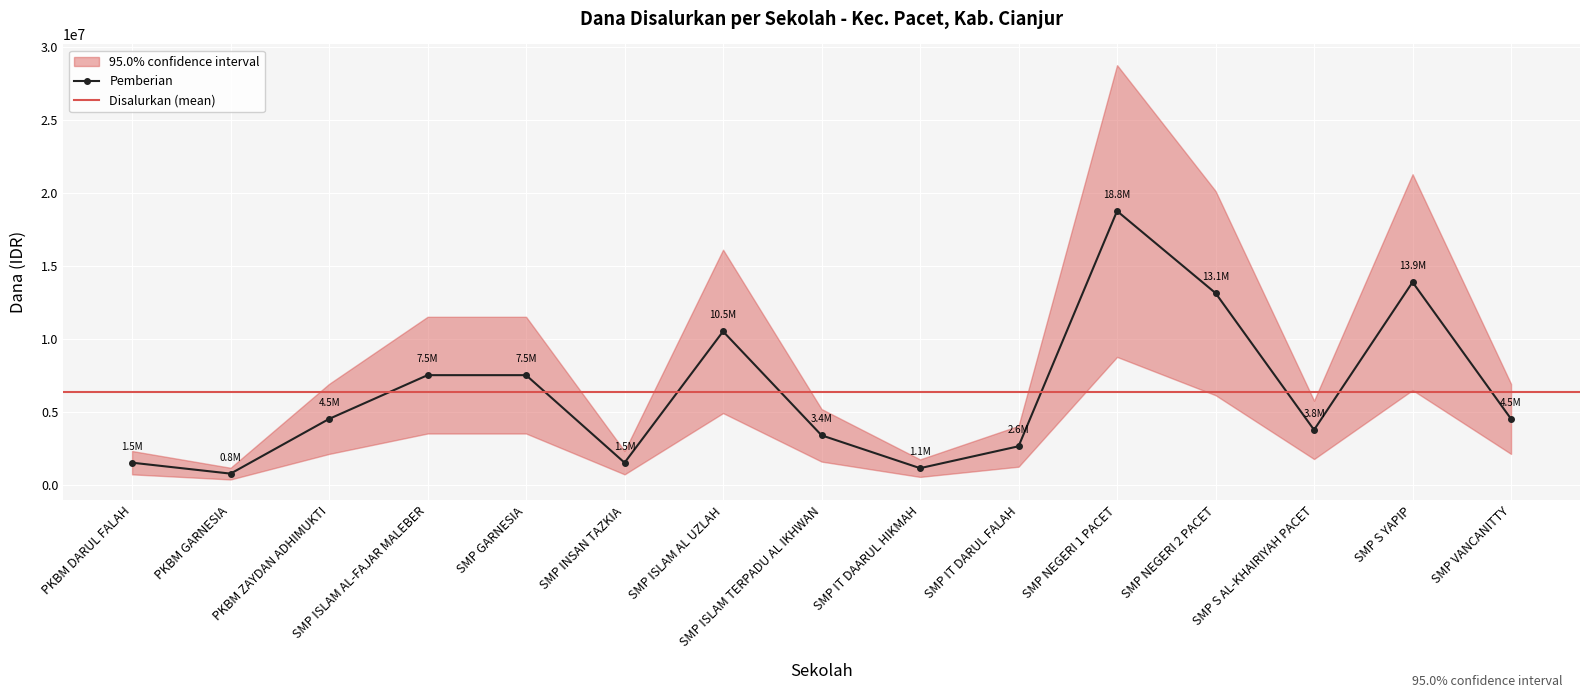

Where is Pemberian nearest to the value 9750000?

SMP ISLAM AL UZLAH